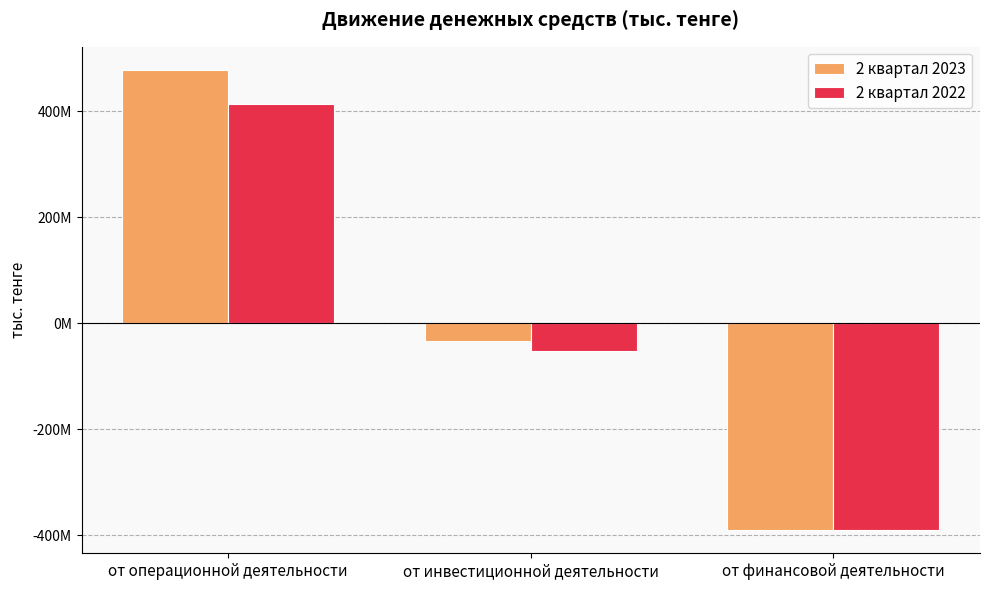

Are the bars horizontal?

No